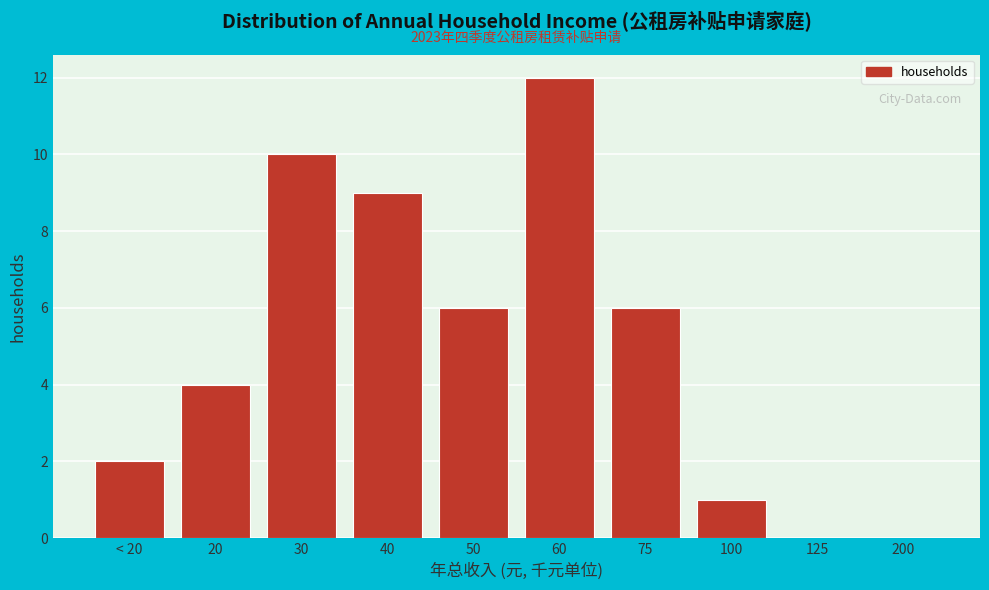

Reading right to left, list all the values displayed in this chart.

200=0	125=0	100=1	75=6	60=12	50=6	40=9	30=10	20=4	< 20=2